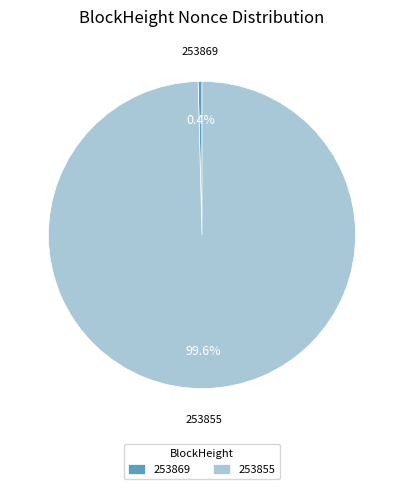

To the nearest percent, what is the difference between the 253869 and 253855 slice percentages?

100%